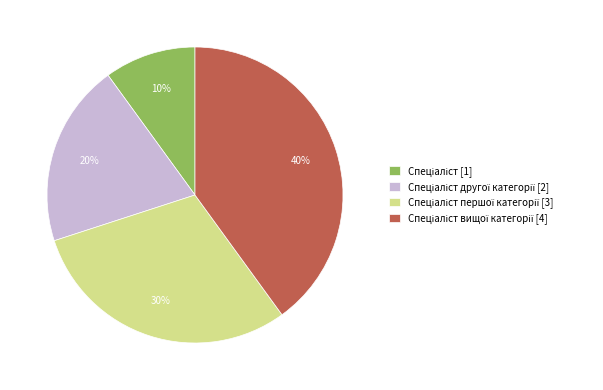

To the nearest percent, what is the average slice percentage?

25%